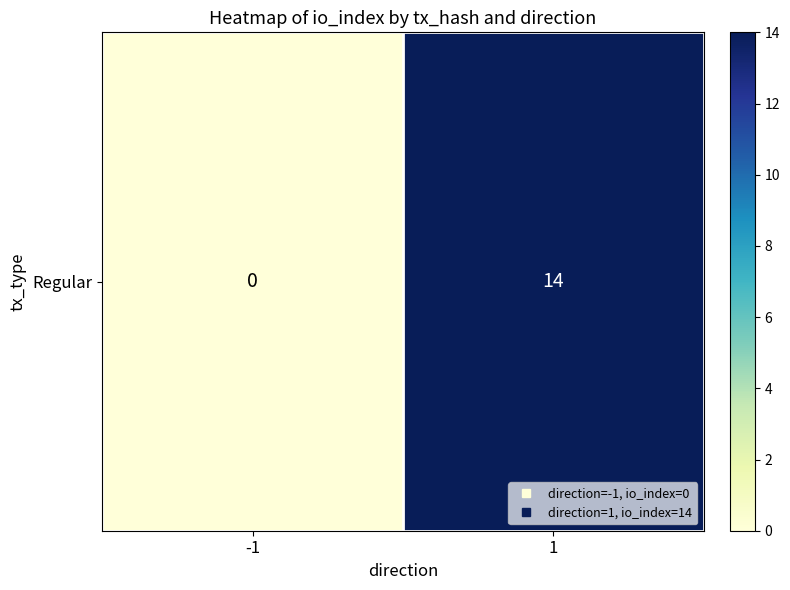

List the labels in order of value, smallest first.

-1, 1